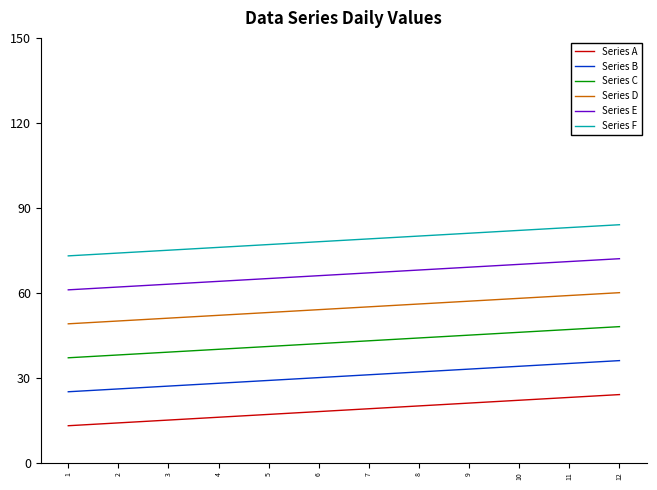

True or false: Series A and Series E cross at least once.

False